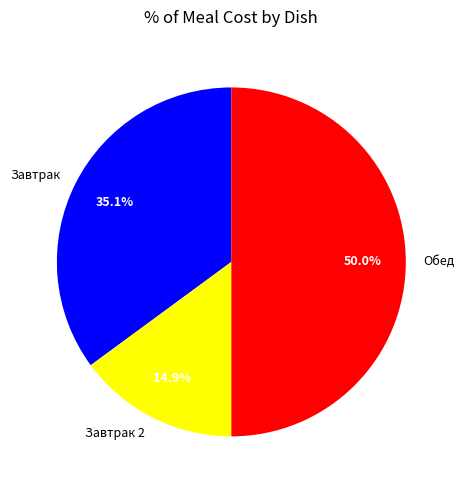

How many slices are in this pie chart?

3